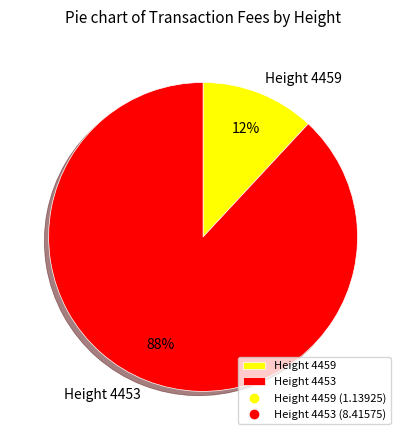

What percentage is the Height 4453 slice, to the nearest percent?

88%